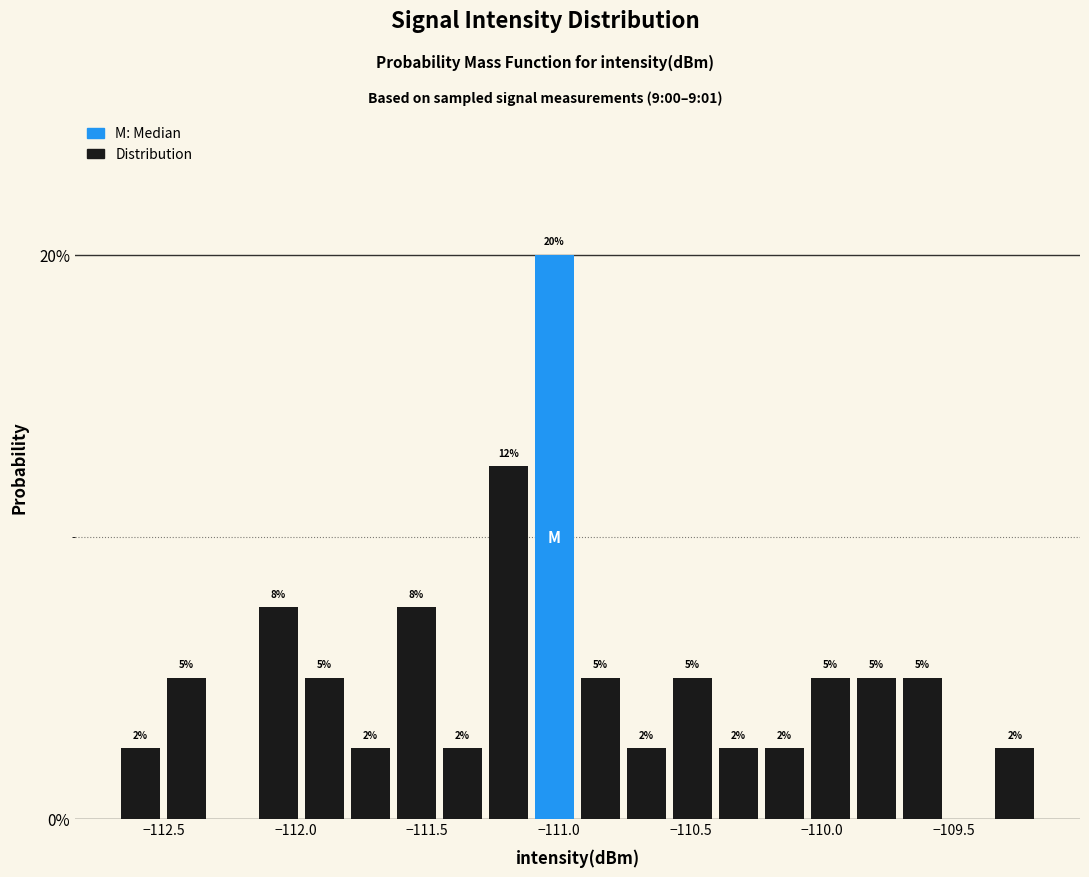

Read against the x-axis, roughly where is the centre of the tallest bar?

-111.00